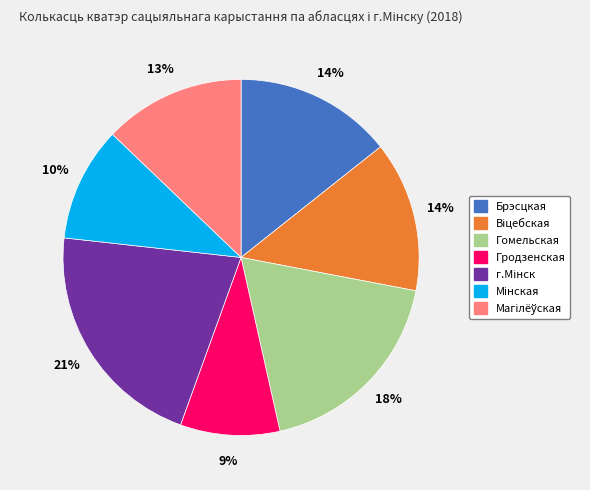

To the nearest percent, what percentage of the pie is Гомельская?

18%